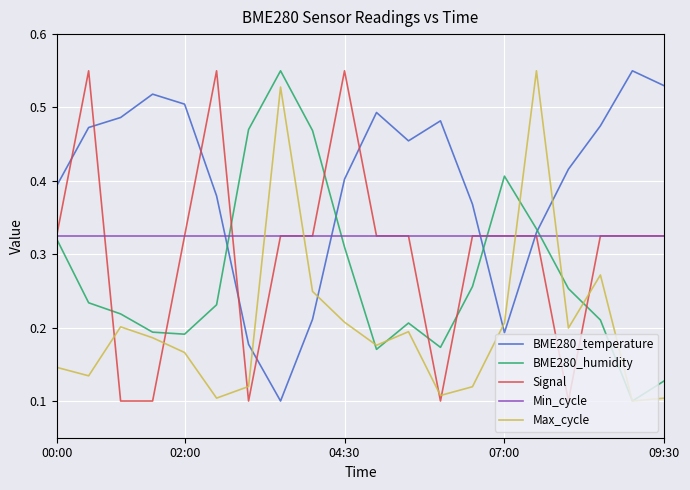

Which series has the largest total across all categories?

BME280_temperature